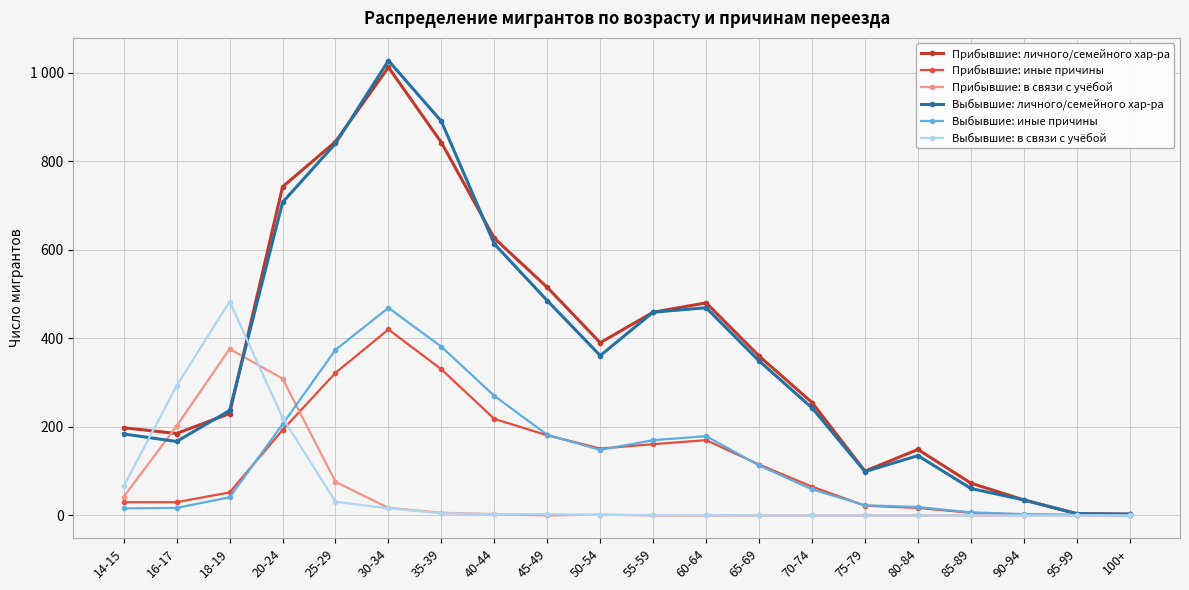

At which label is Выбывшие: личного/семейного хар-ра closest to 515?

45-49